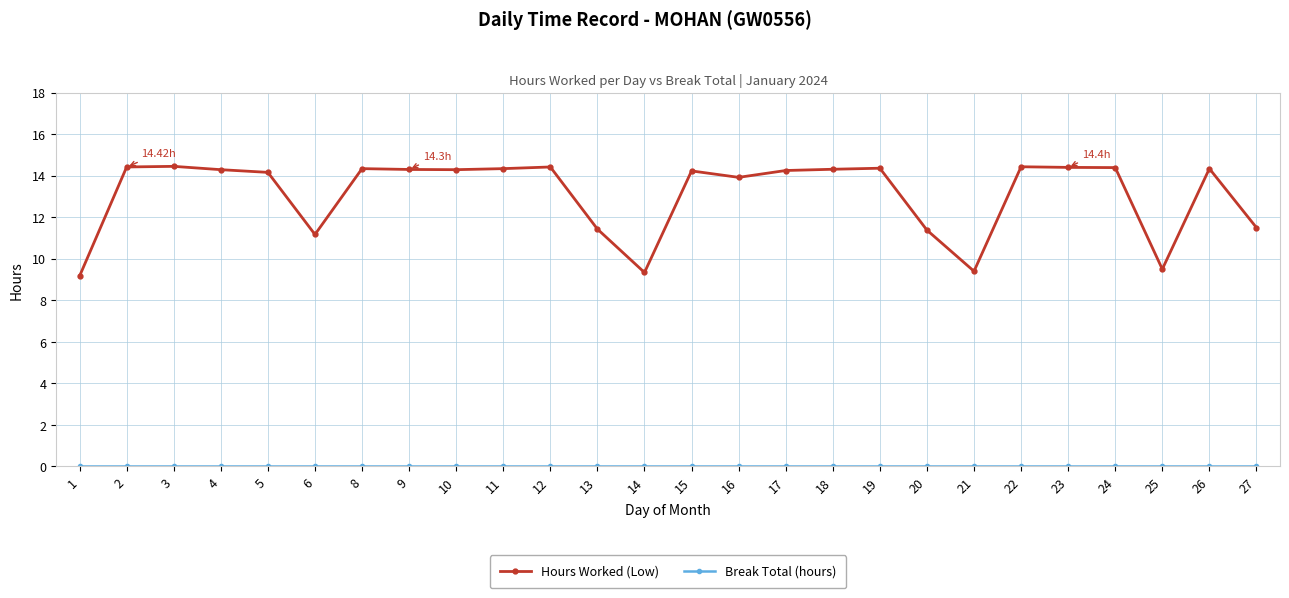

At which label is Hours Worked (Low) closest to 11?

6